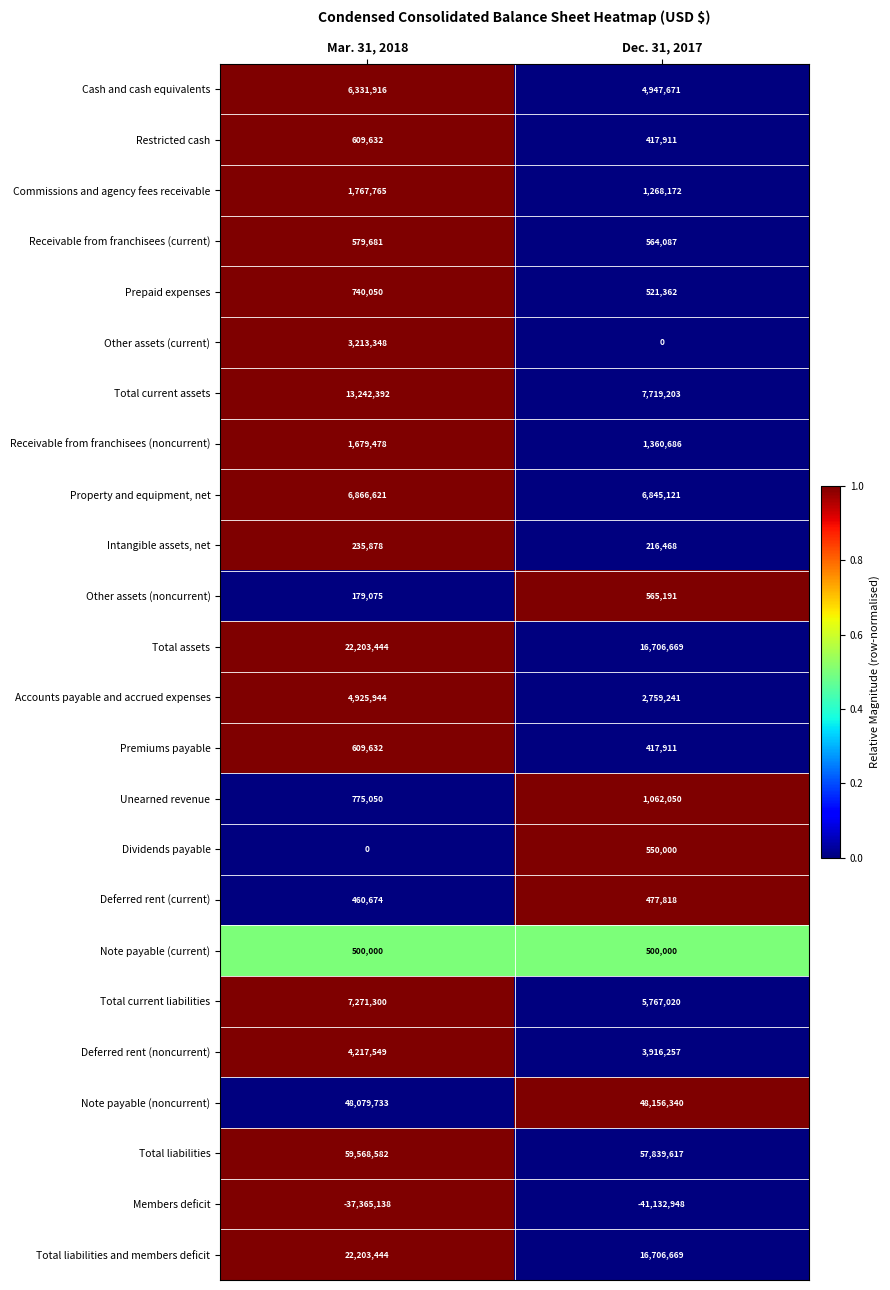

What is the total value across all series at Dec. 31, 2017?

138152516